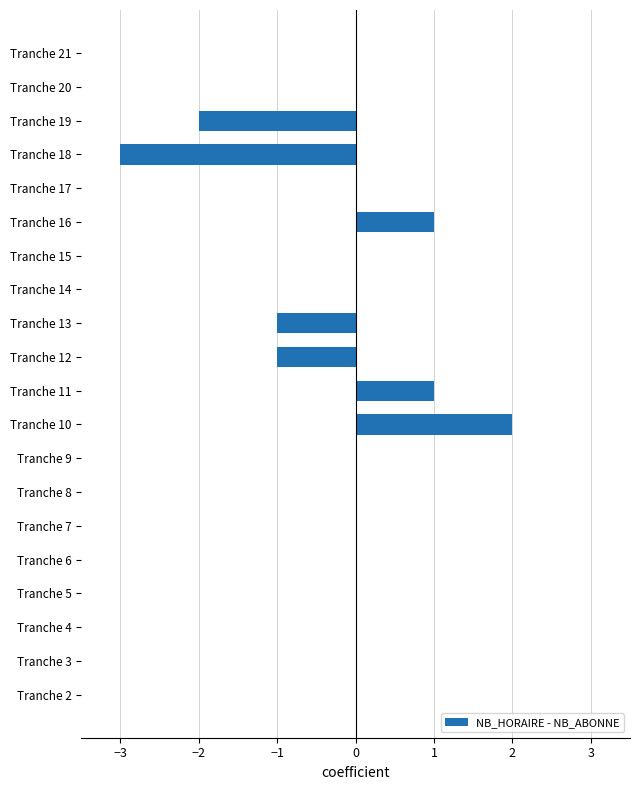

What is the sum of all values?

-3